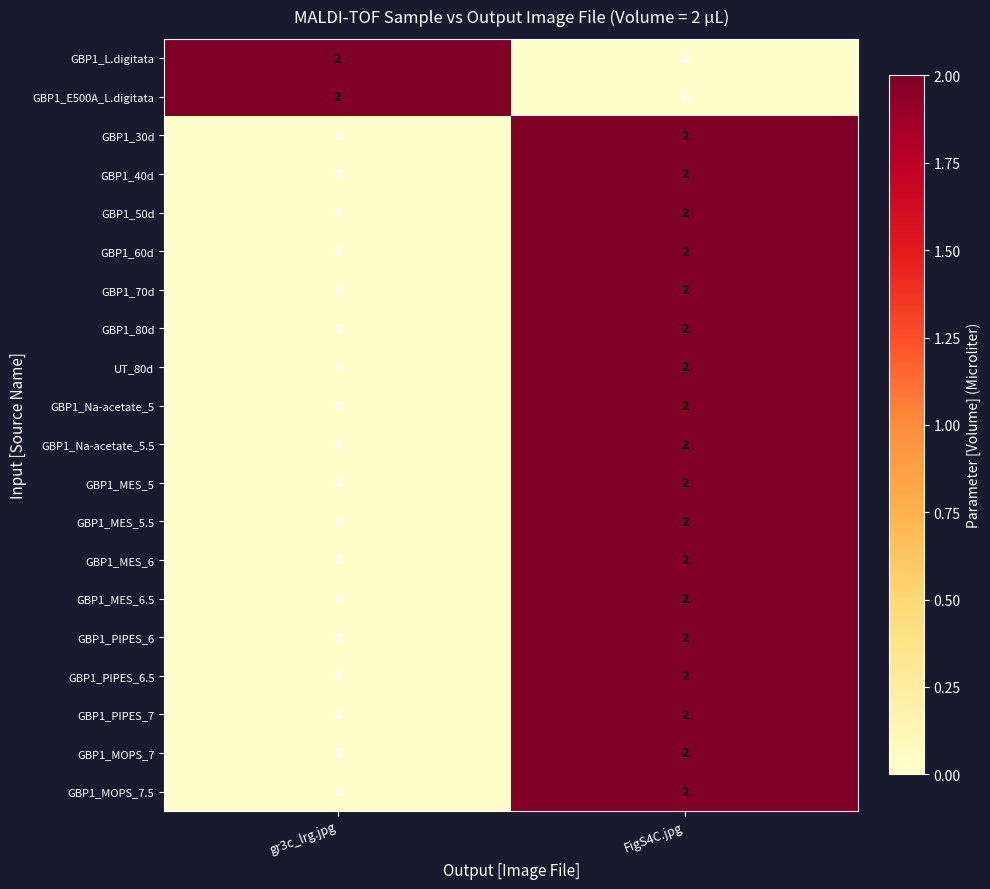

Where is GBP1_Na-acetate_5 nearest to the value 1?

gr3c_lrg.jpg